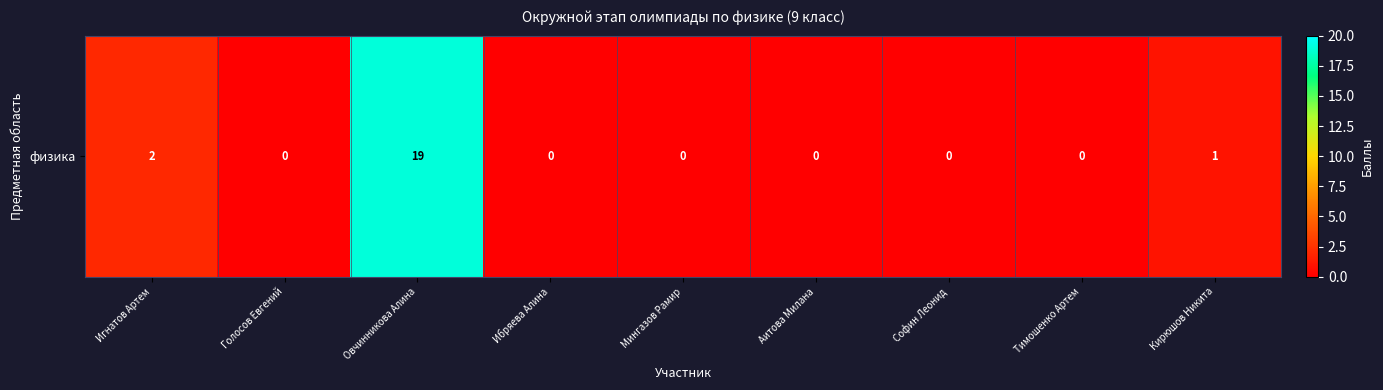

Which label corresponds to the largest value in the chart?

Овчинникова Алина